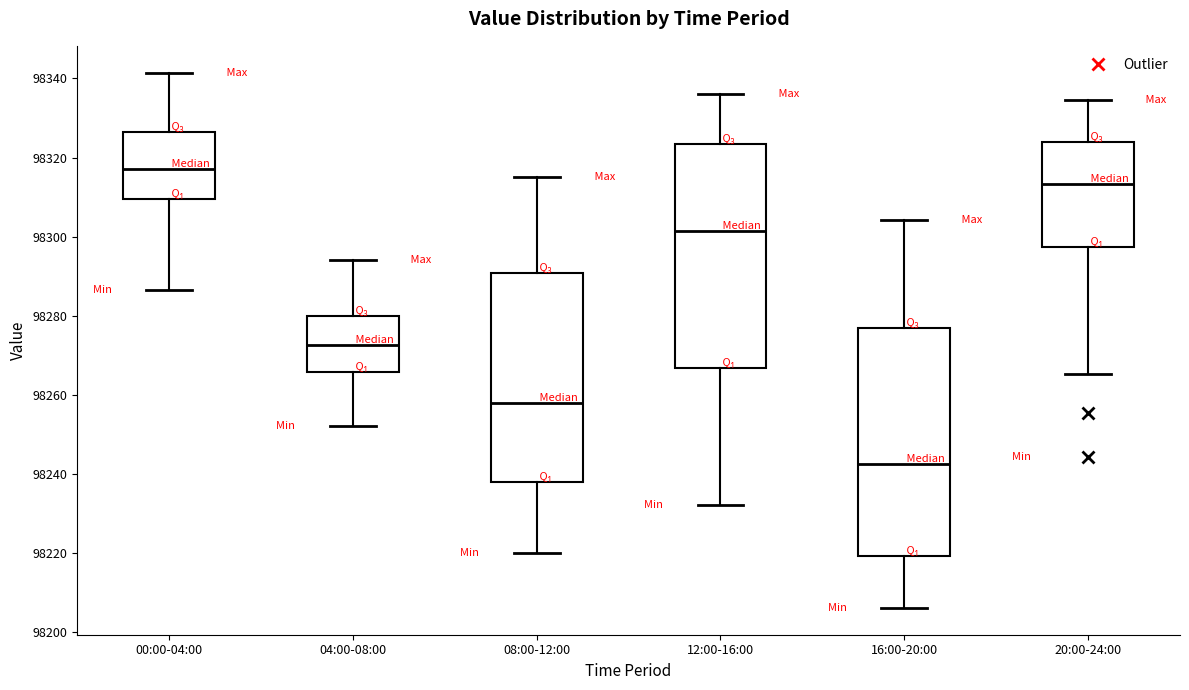

Reading left to right, read every box against the y-axis: the position of its median line, the range the box covers, and the ends of its whiskers. The values are not printed on the chart, so give them approximately, as read against the axis.

00:00-04:00: median 98318, box 98310 to 98326, whiskers 98286 to 98342
04:00-08:00: median 98272, box 98266 to 98280, whiskers 98252 to 98294
08:00-12:00: median 98258, box 98238 to 98290, whiskers 98220 to 98316
12:00-16:00: median 98302, box 98266 to 98324, whiskers 98232 to 98336
16:00-20:00: median 98242, box 98220 to 98276, whiskers 98206 to 98304
20:00-24:00: median 98314, box 98298 to 98324, whiskers 98266 to 98334